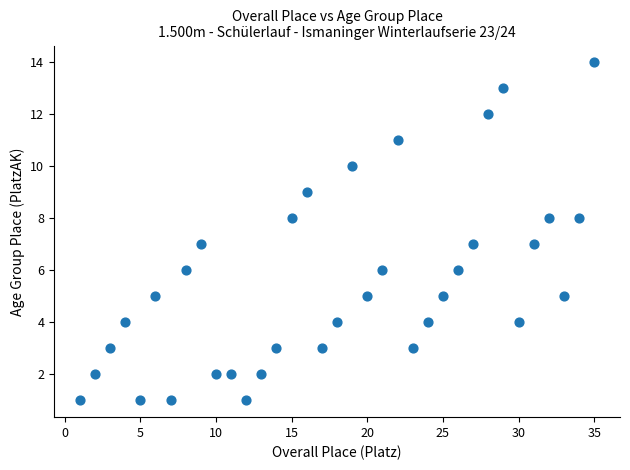

What is the range of Y values (max minus min)?

13